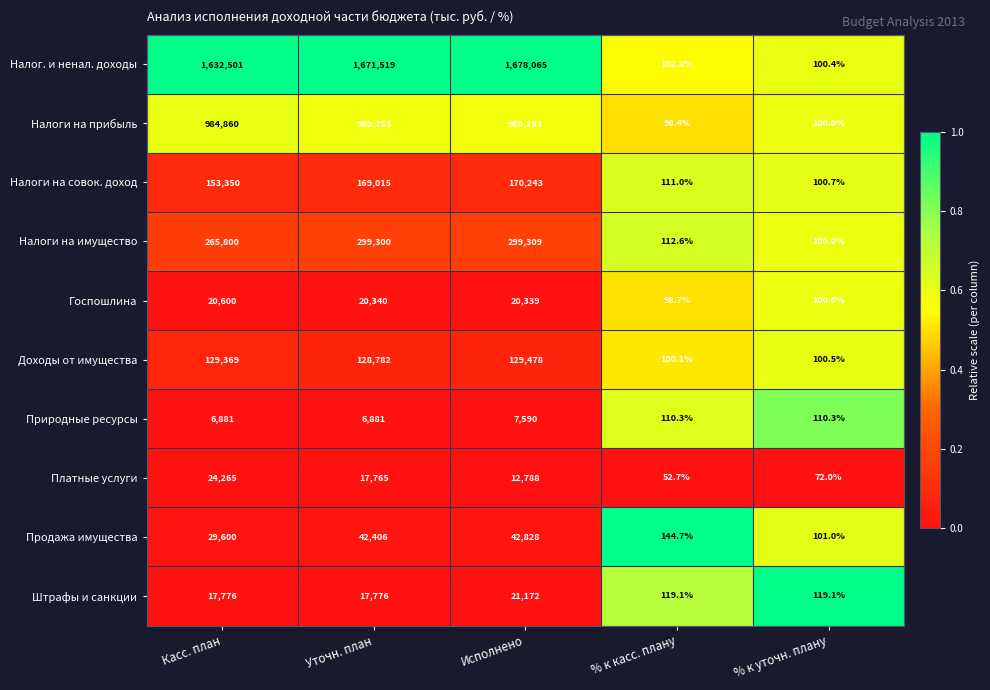

At which category is the sum across all series the highest?

Исполнено